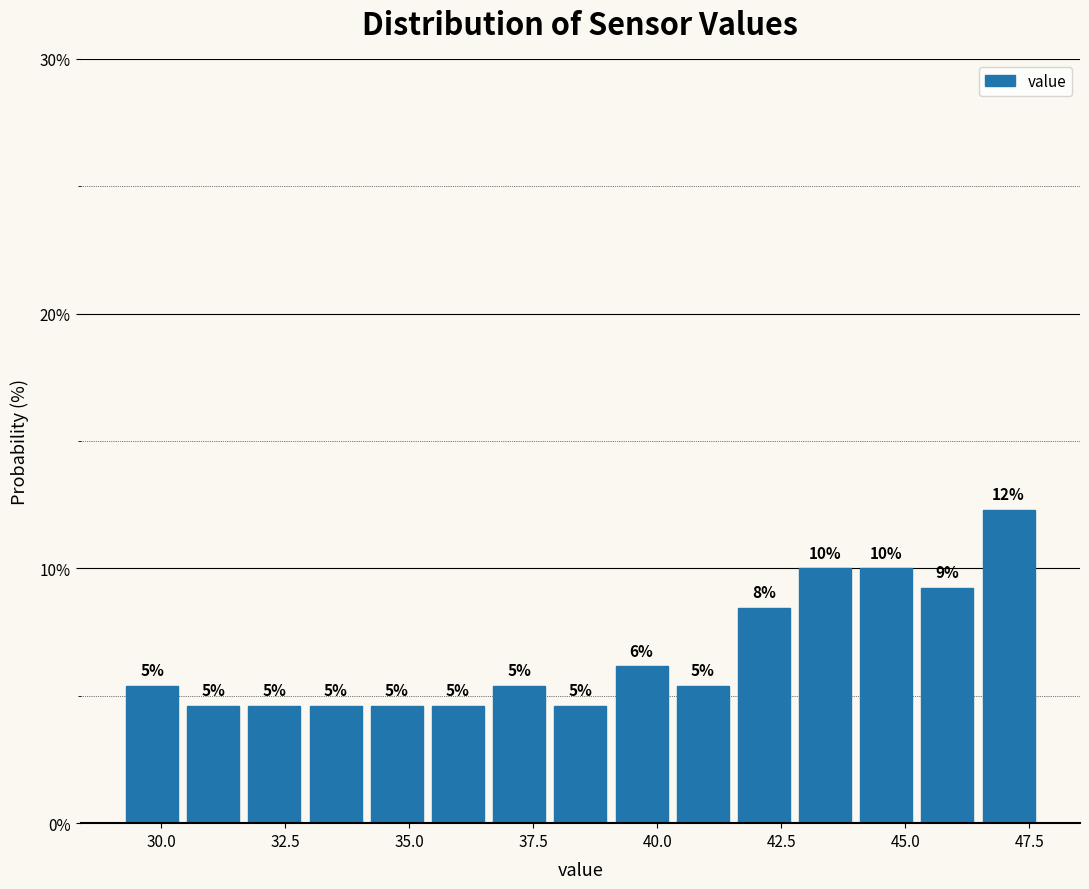

Read against the x-axis, roughly where is the centre of the tallest bar?

47.0